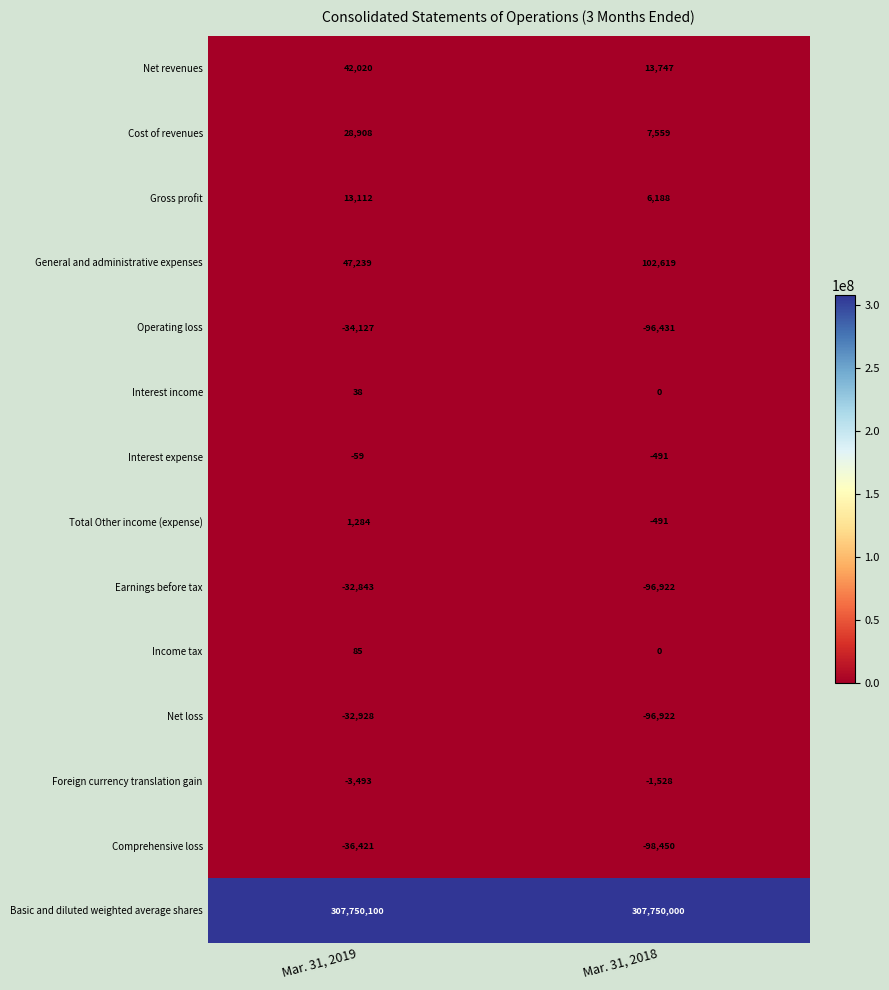

What is the total value across all series at Mar. 31, 2018?

307488878